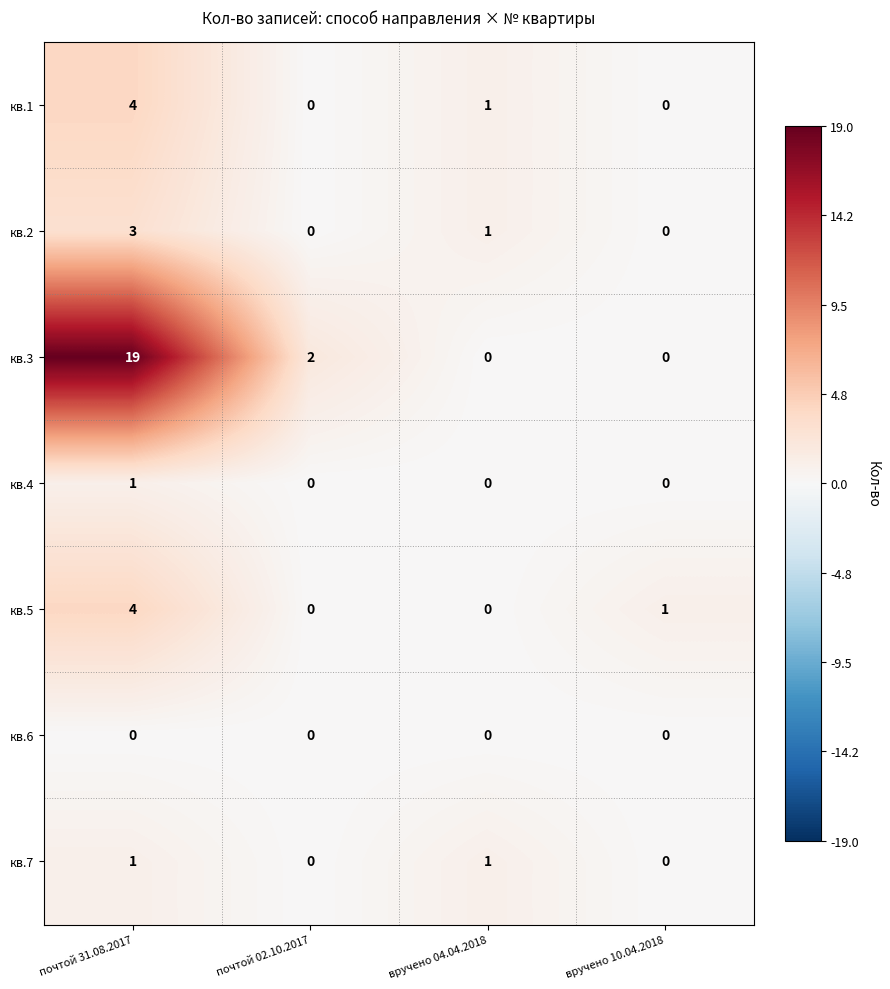

The кв.1 series shows -2 at вручено 10.04.2018. True or false?

False